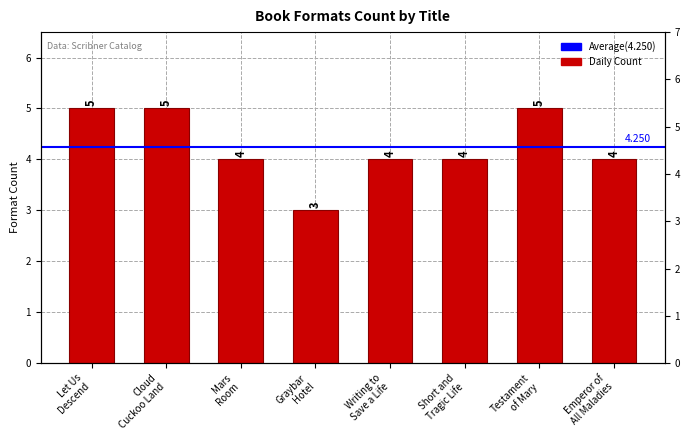

Count the values in the range 4 to 5.

7